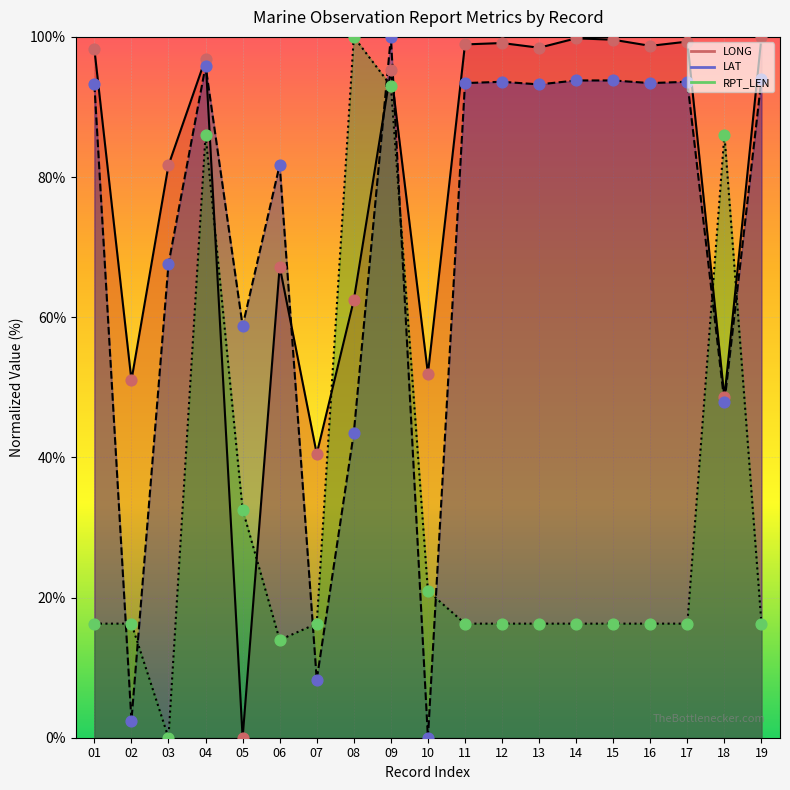

Is the value of LONG markers at 02 greater than the value of RPT_LEN markers at 11?

Yes